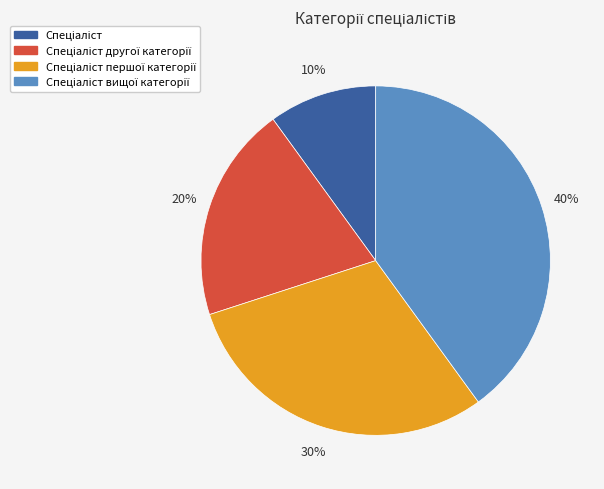

To the nearest percent, what is the average slice percentage?

25%